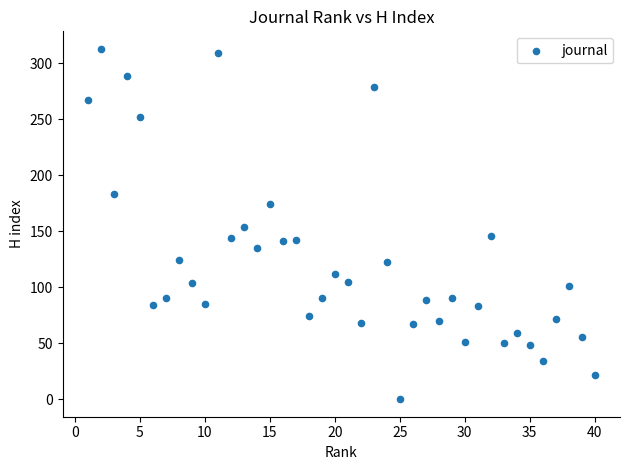

What is the range of Y values (max minus min)?

313